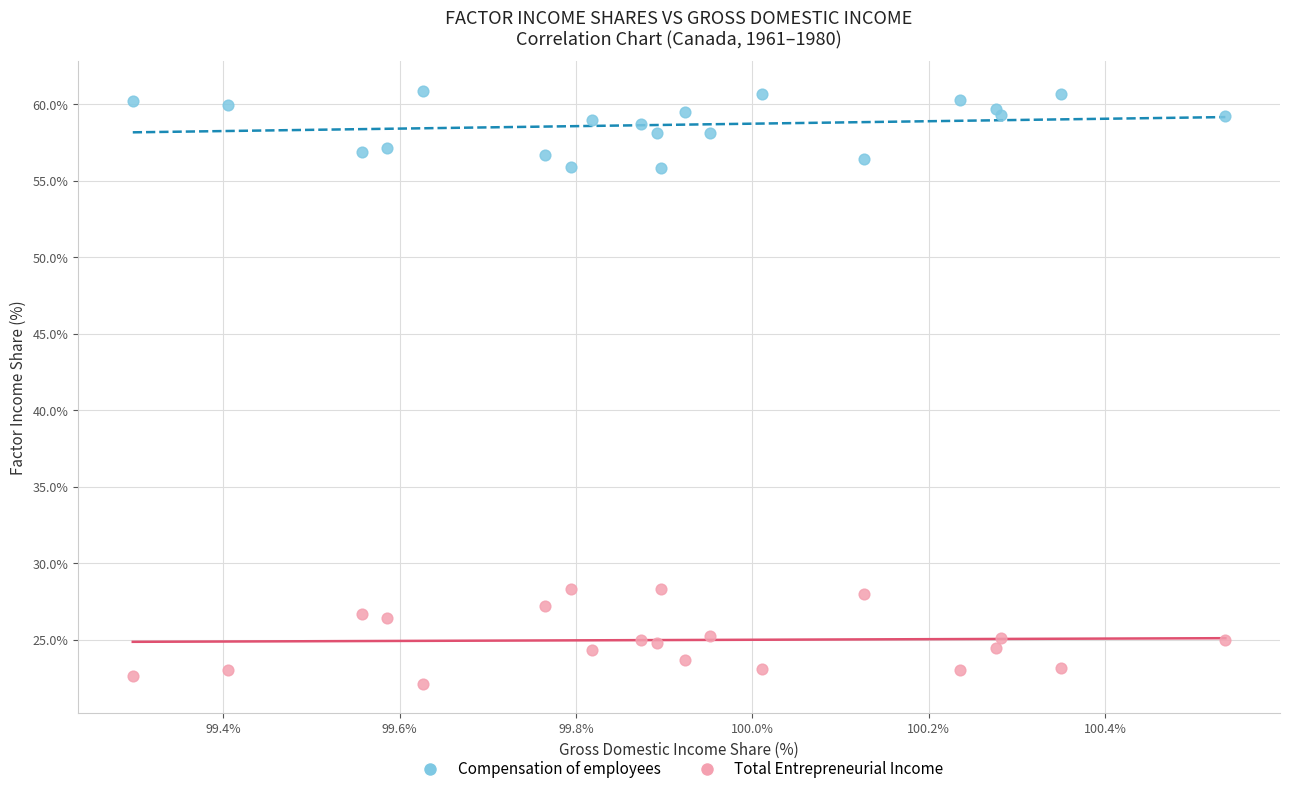

Which series contains the lowest Y value?

Total Entrepreneurial Income